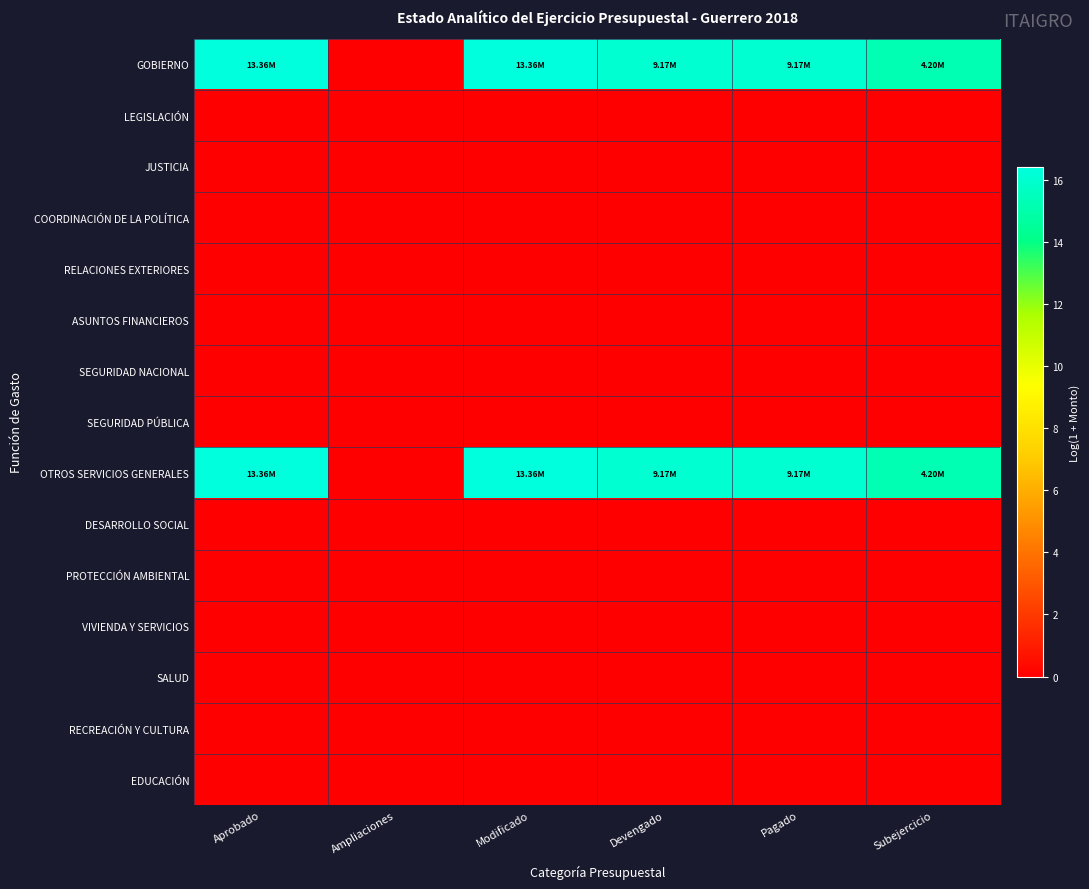

Which label corresponds to the smallest value in the chart?

Ampliaciones